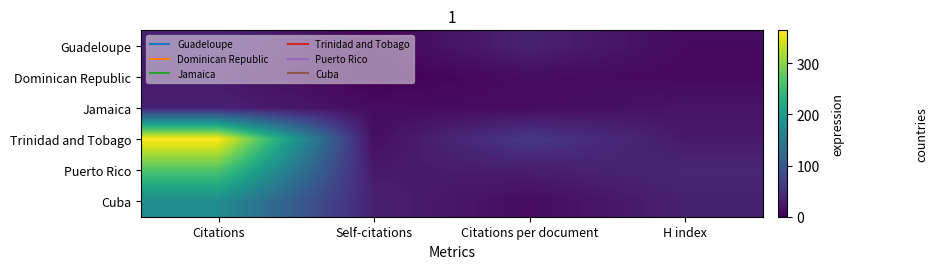

Between Self-citations and Citations per document, which is larger?

Citations per document